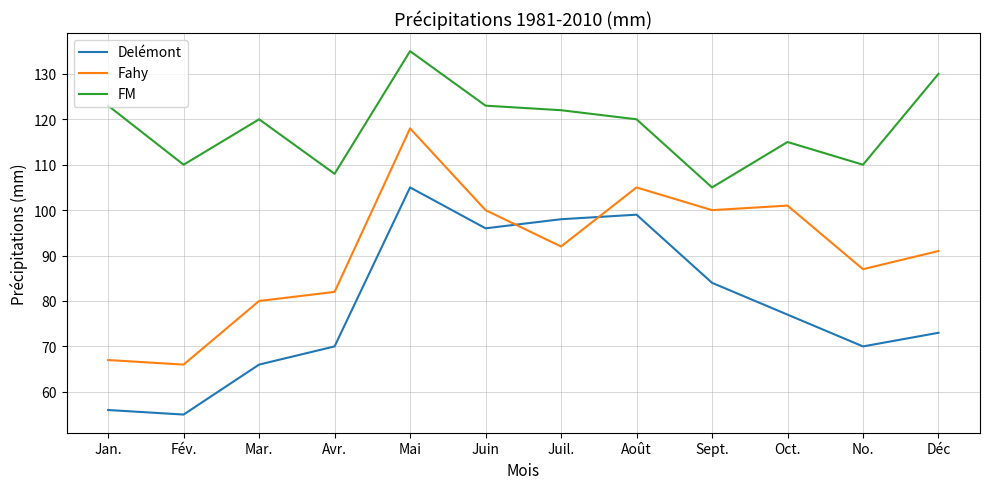

At which label is Fahy closest to 92?

Juil.